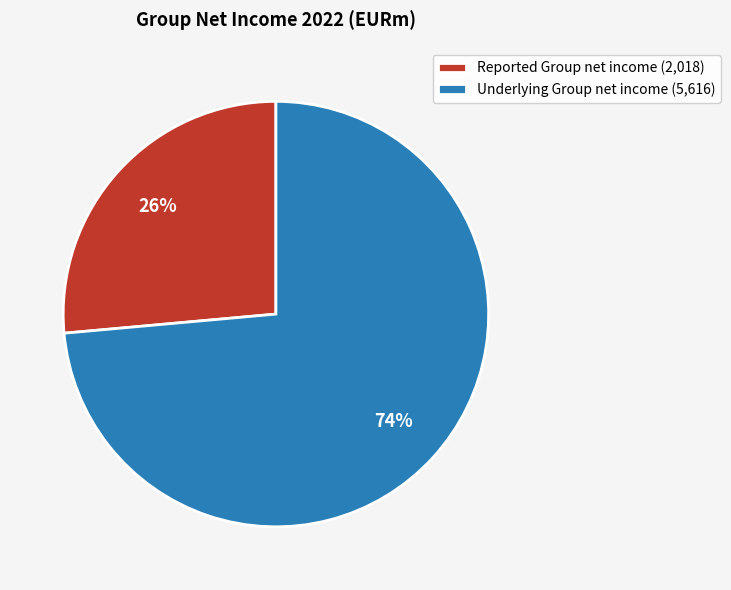

To the nearest percent, what portion does Underlying Group net income represent?

74%